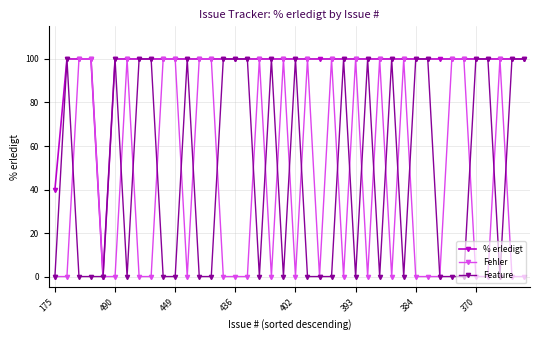

At how many categories does at least one series exceed 50?

38